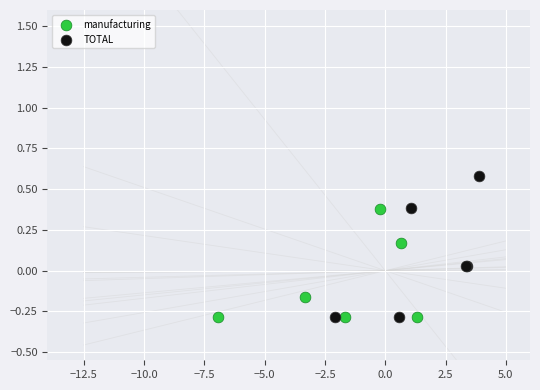

What are all the series names shown in the legend?

manufacturing, TOTAL